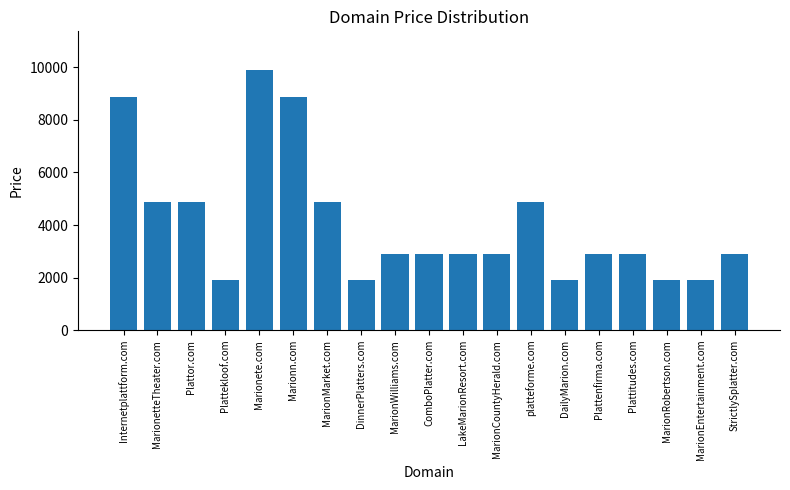

Where does the data first go above 2888?

Internetplattform.com